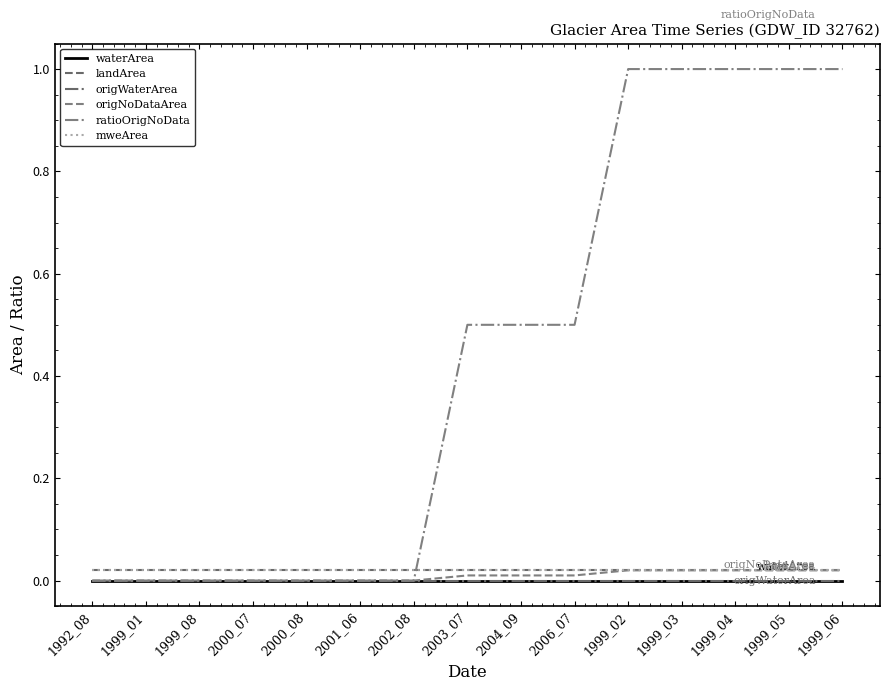

Does the chart display data point markers on the line(s)?

No